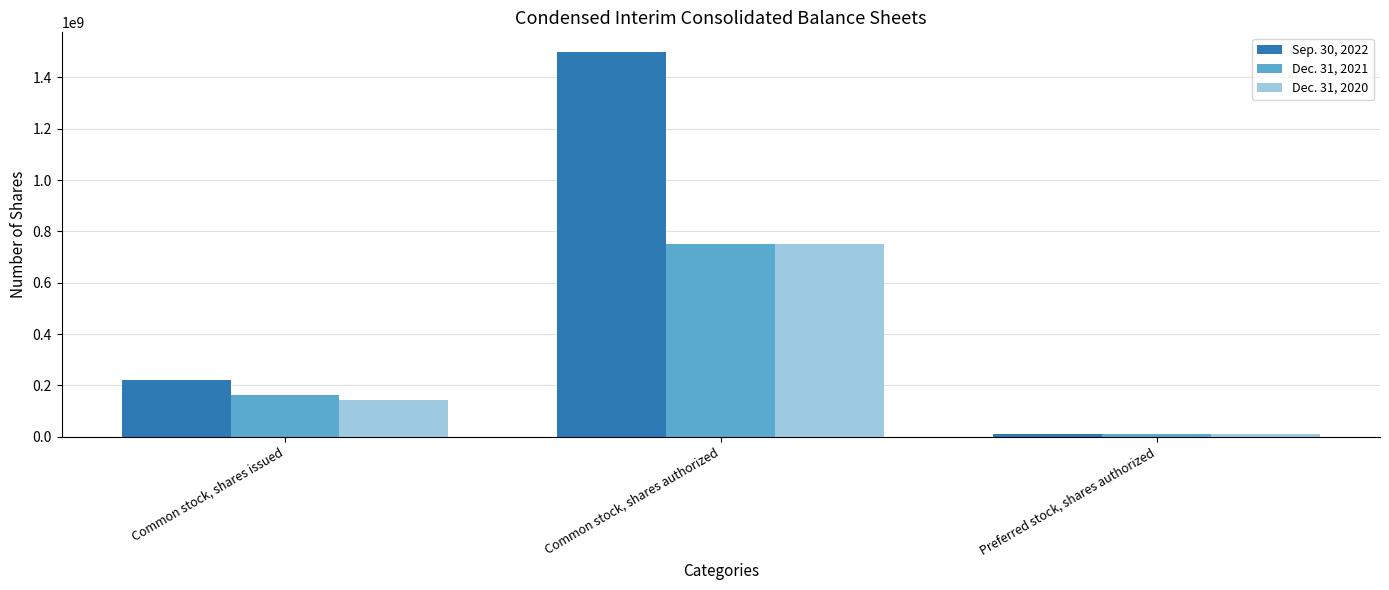

What is the minimum value for Dec. 31, 2021?

10000000